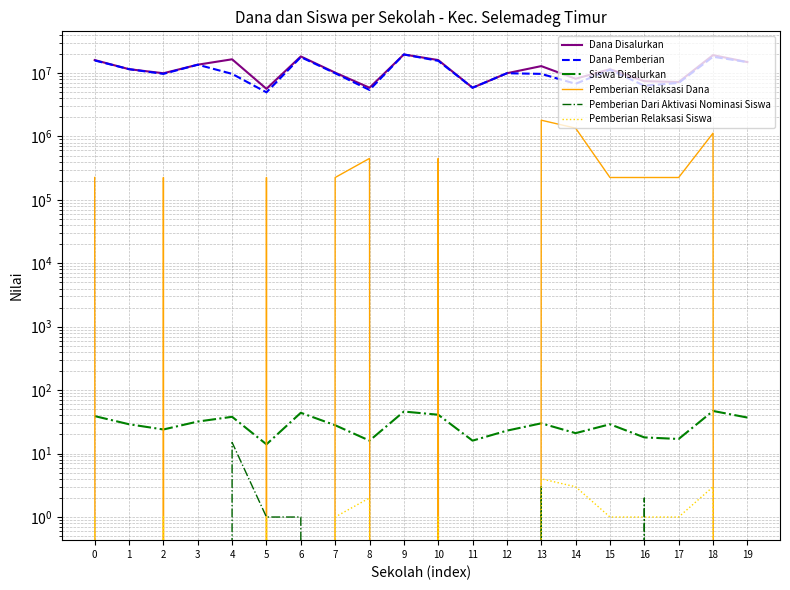

At which category is the sum across all series the highest?

9